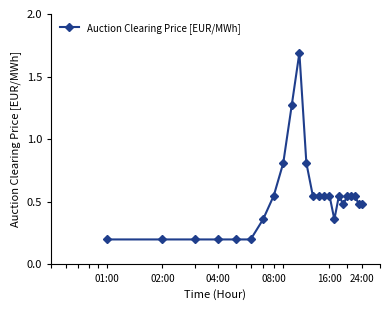

What is the maximum value shown in the chart?

1.7